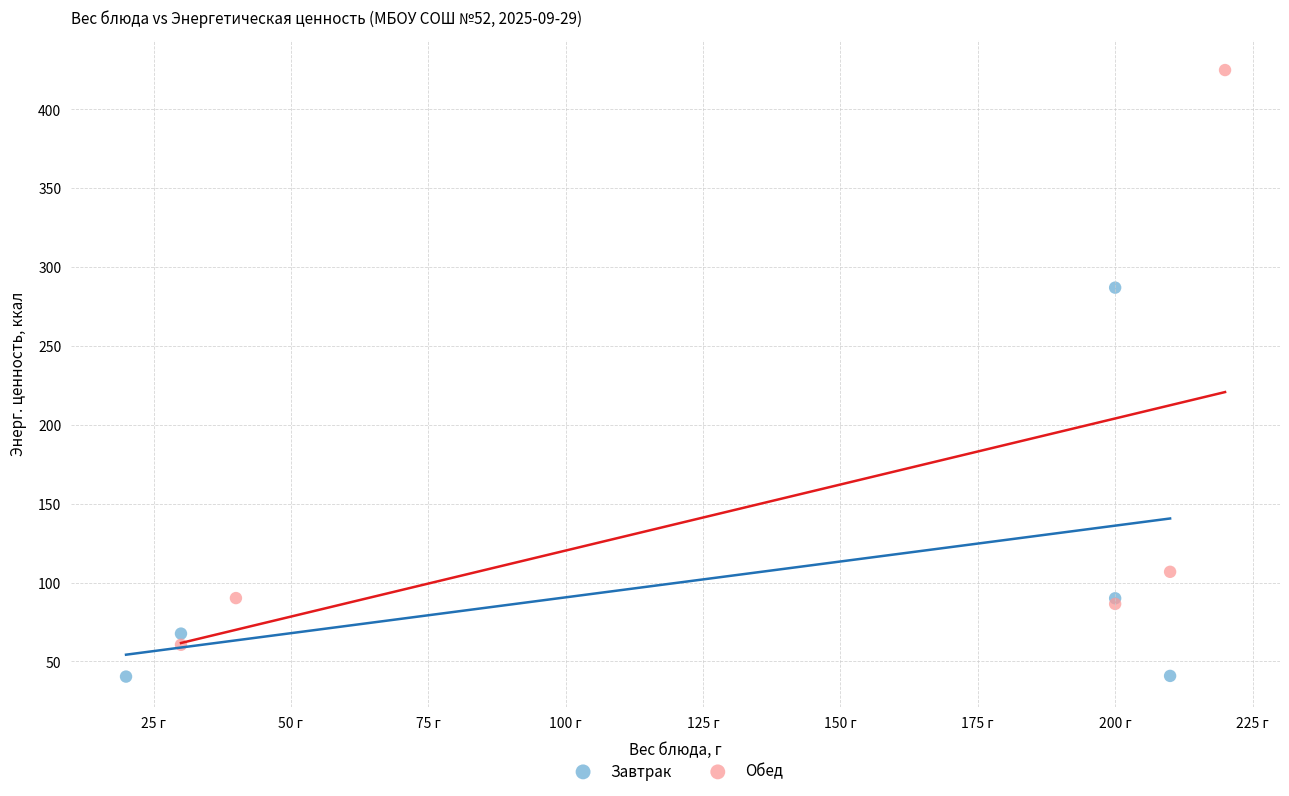

Which series has the widest spread of Y values?

Обед